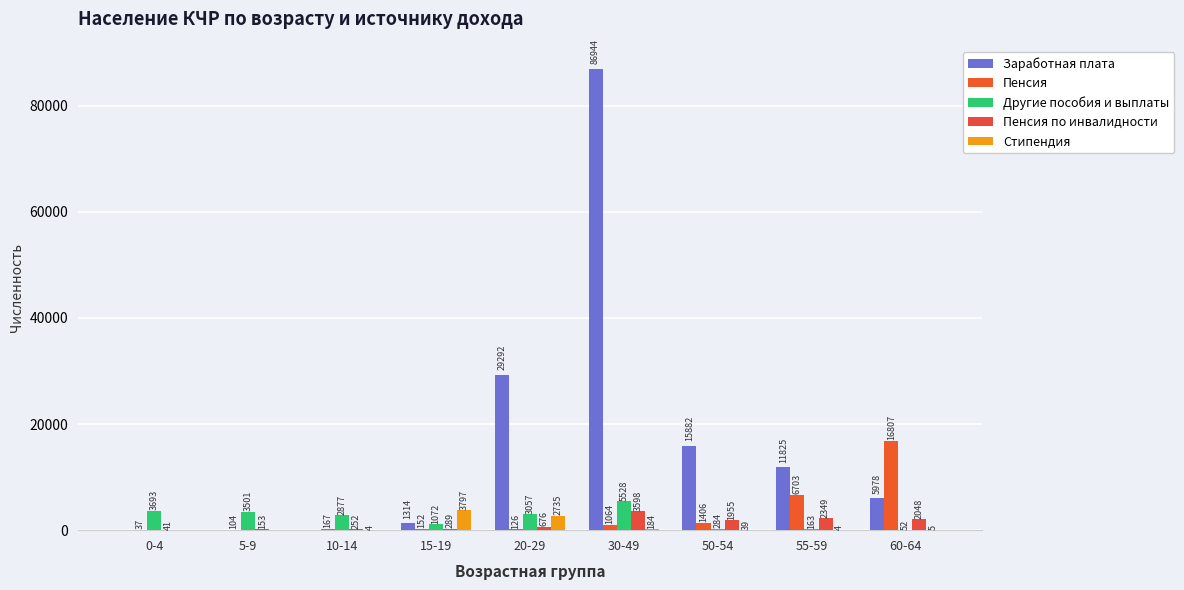

The value of Пенсия по инвалидности at 50-54 is 1955. True or false?

True